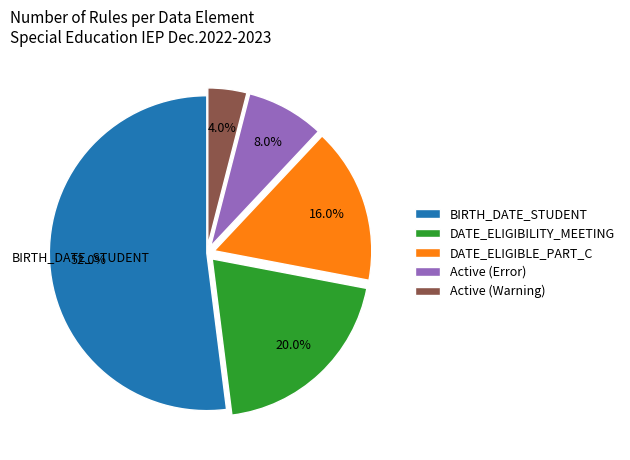

To the nearest percent, what is the difference between the largest and smallest slice percentages?

48%